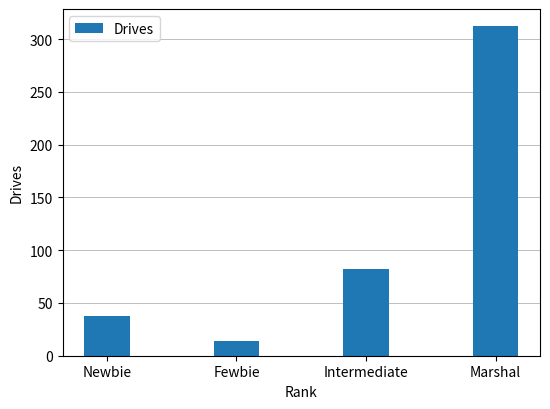

Which label corresponds to the smallest value in the chart?

Fewbie